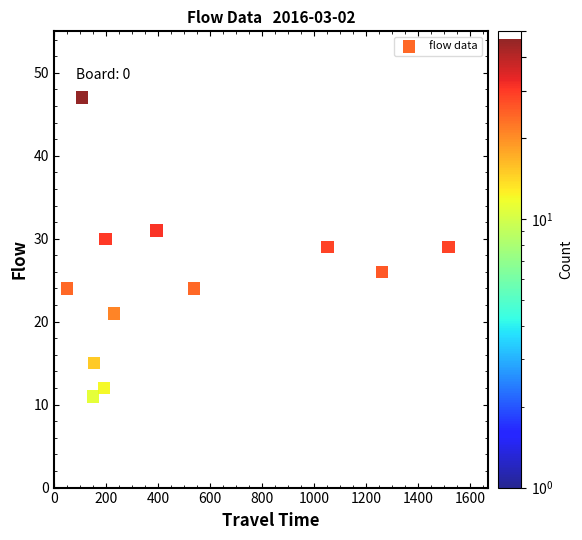

What is the average Y value?

25